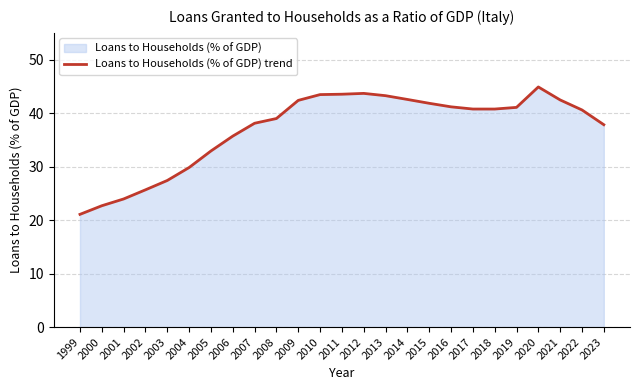

How many values exceed 40?

14